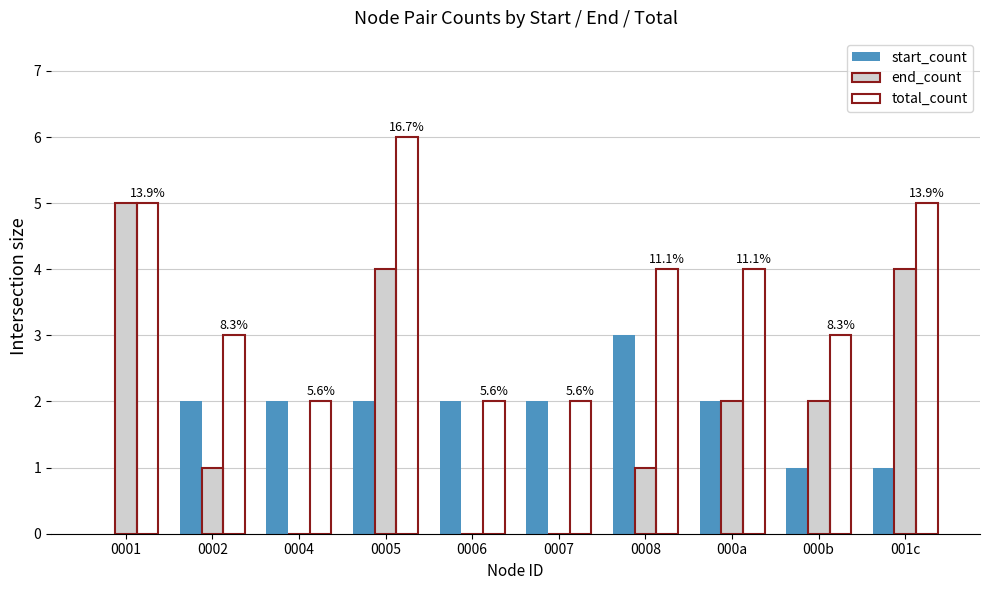

Reading right to left, list all the values displayed in this chart.

start_count: 1	1	2	3	2	2	2	2	2	0
end_count: 4	2	2	1	0	0	4	0	1	5
total_count: 5	3	4	4	2	2	6	2	3	5